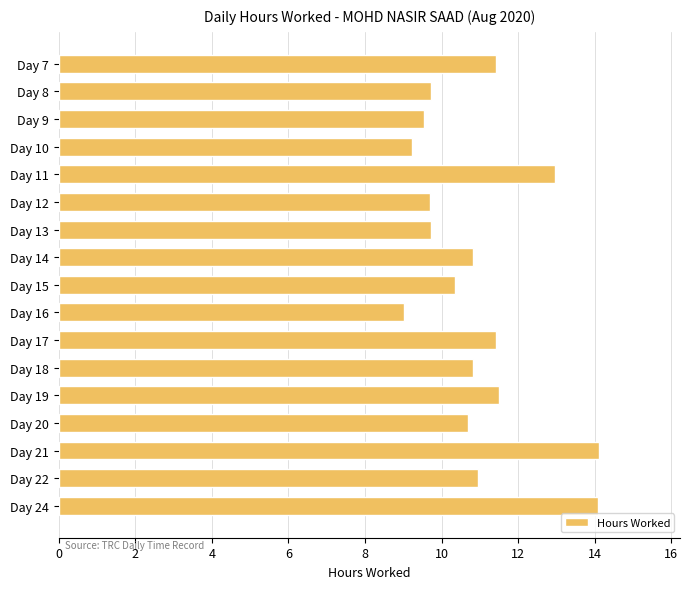

Count the number of categories in the chart.

17